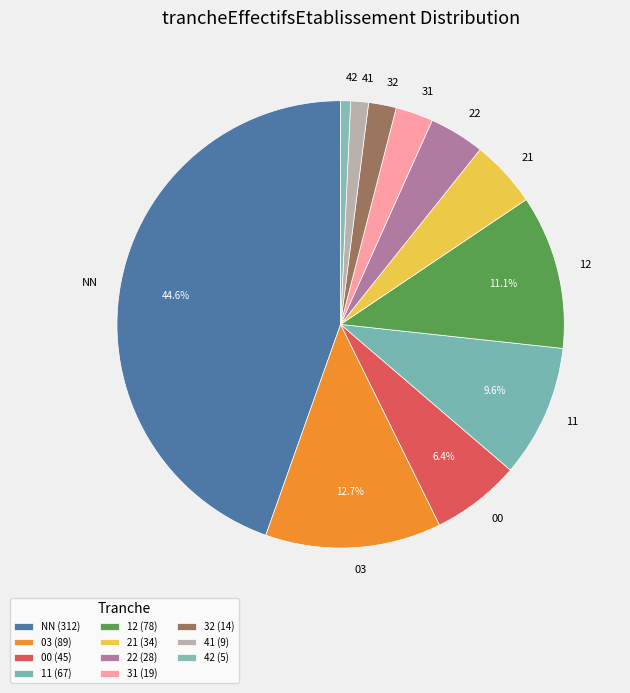

How many segments does this pie chart have?

11